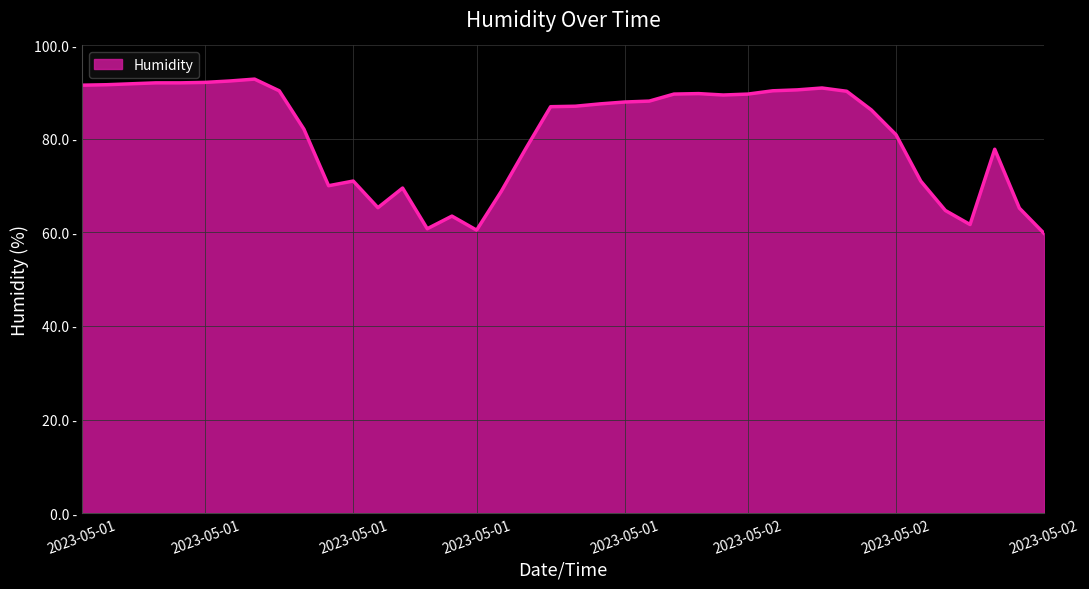

What is the sum of all values?

3240.9